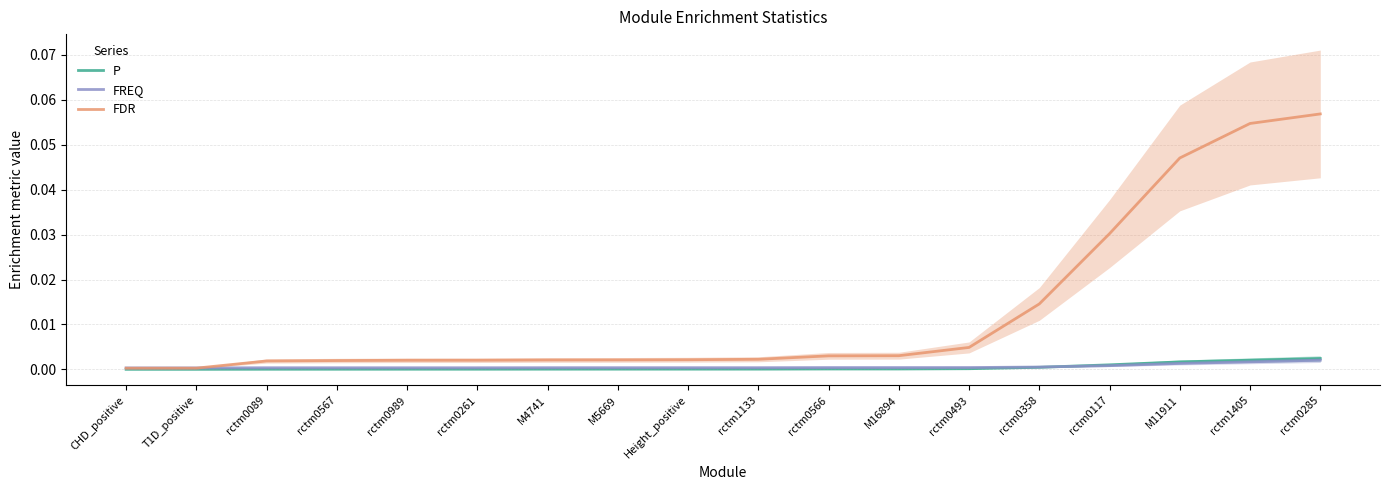

Is it true that FDR equals 0.0 at M11911?

False